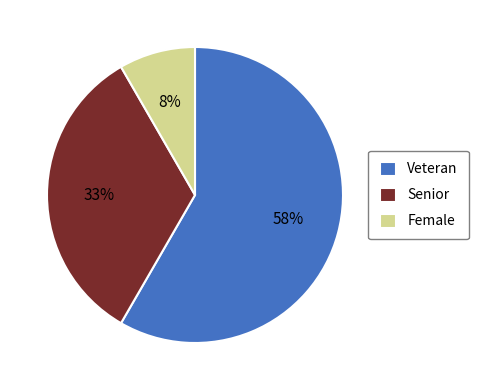

To the nearest percent, what percentage of the pie is Senior?

33%